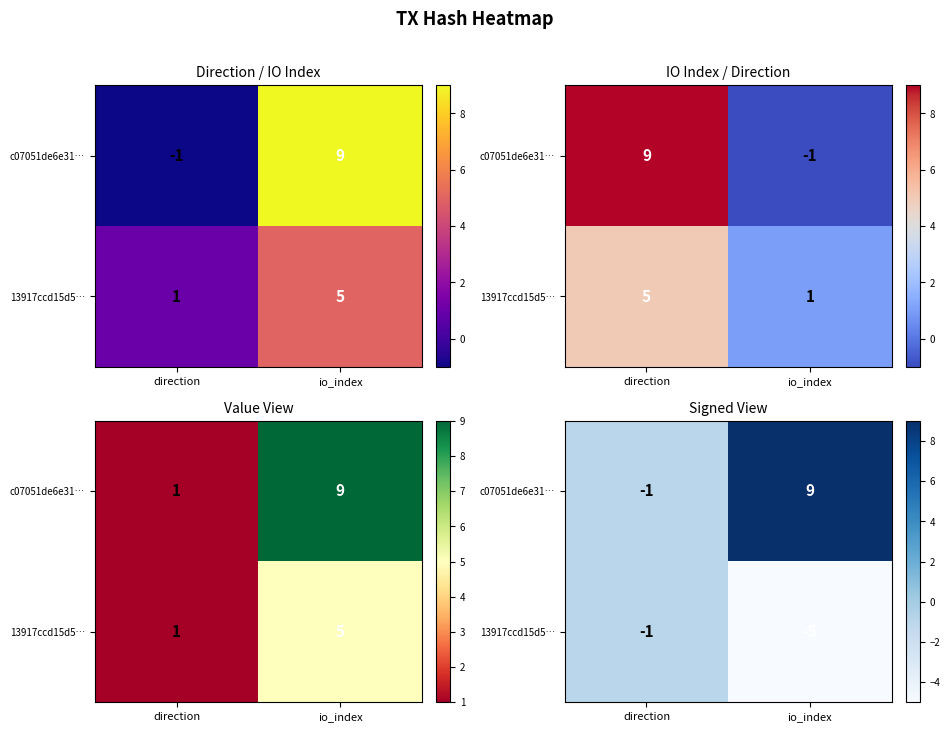

Rank the series by their average value, from lowest to highest.

13917ccd15d5…, c07051de6e31…